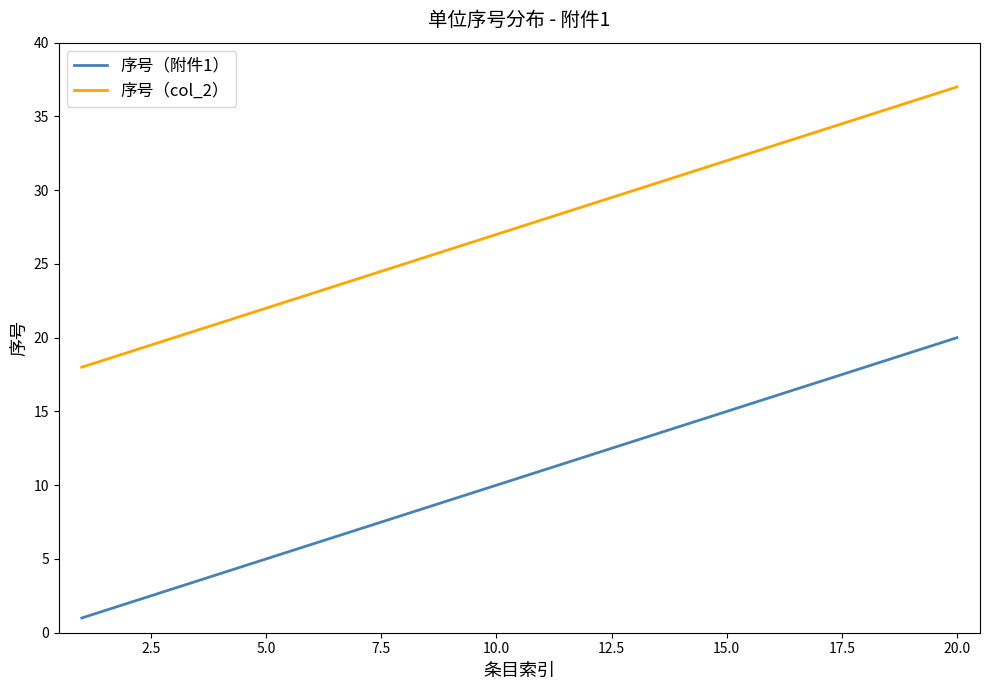

What is the maximum value shown in the chart?

37